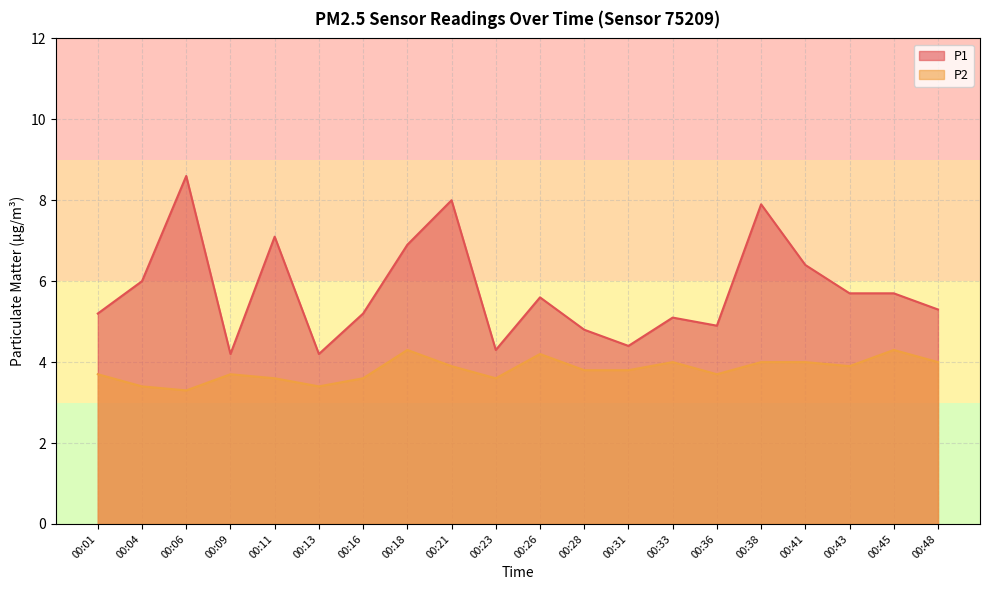

Rank the categories by P2 value from lowest to highest.

00:06, 00:04, 00:13, 00:11, 00:16, 00:23, 00:01, 00:09, 00:36, 00:28, 00:31, 00:21, 00:43, 00:33, 00:38, 00:41, 00:48, 00:26, 00:18, 00:45